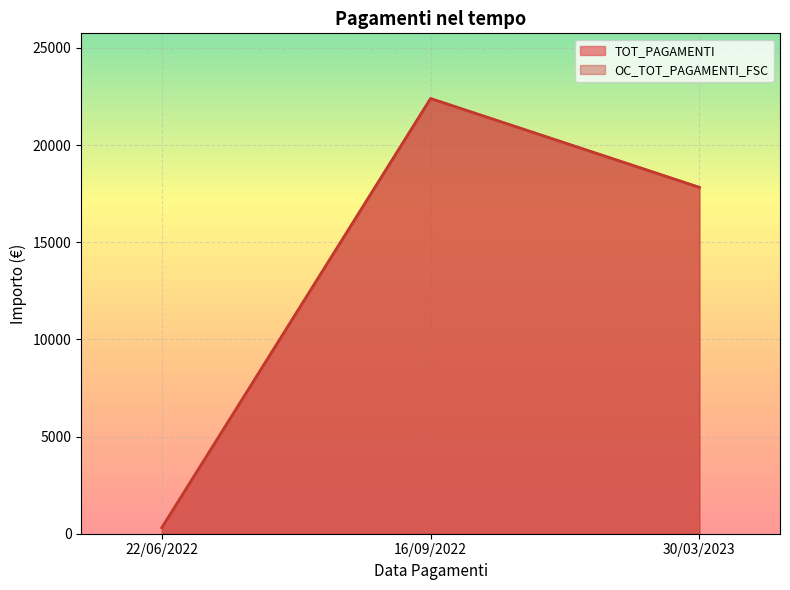

Rank the series by their maximum value, from lowest to highest.

TOT_PAGAMENTI, OC_TOT_PAGAMENTI_FSC